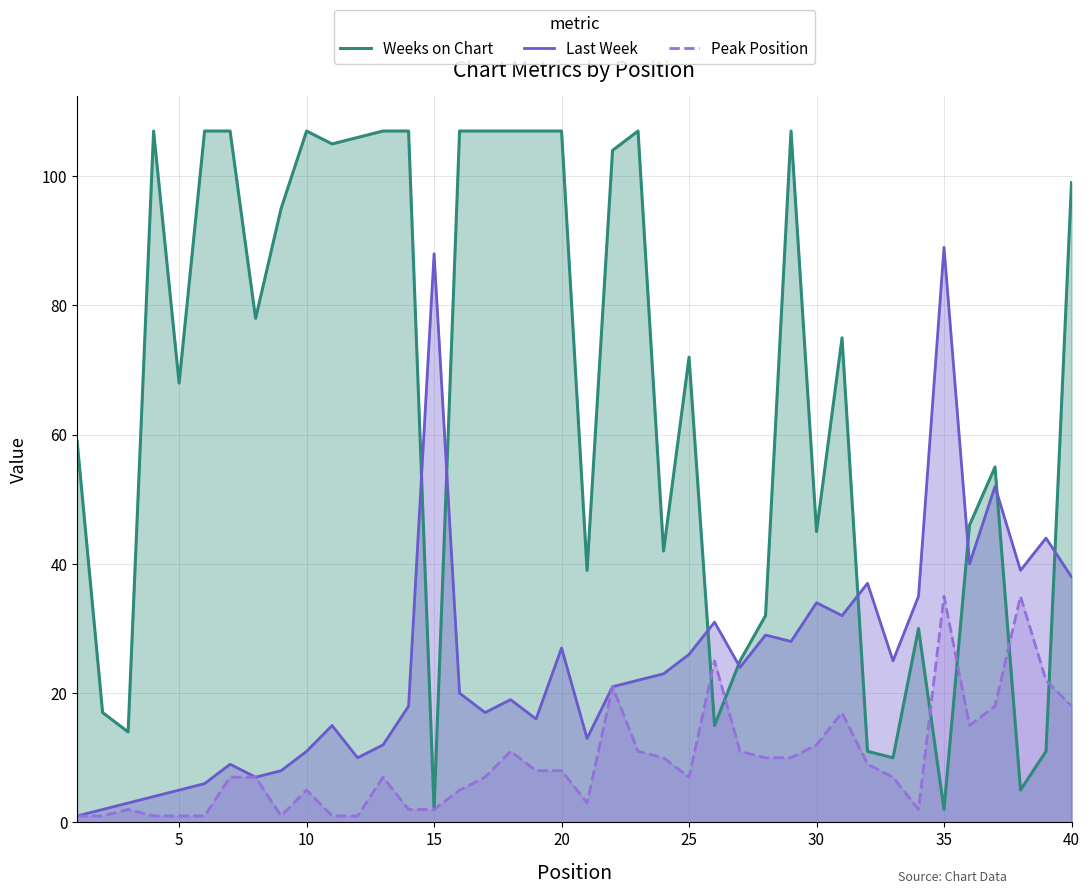

Rank the series at 35 from lowest to highest value.

Weeks on Chart, Peak Position, Last Week